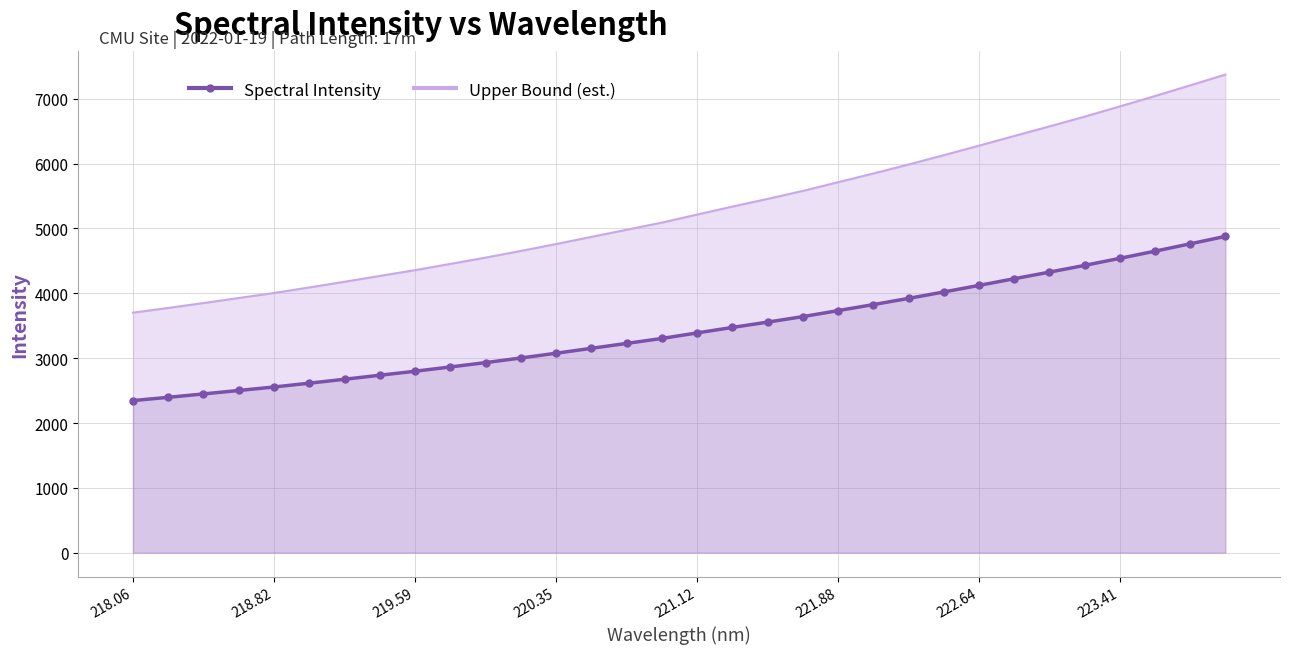

How many values in the Spectral Intensity series exceed 3389?

16